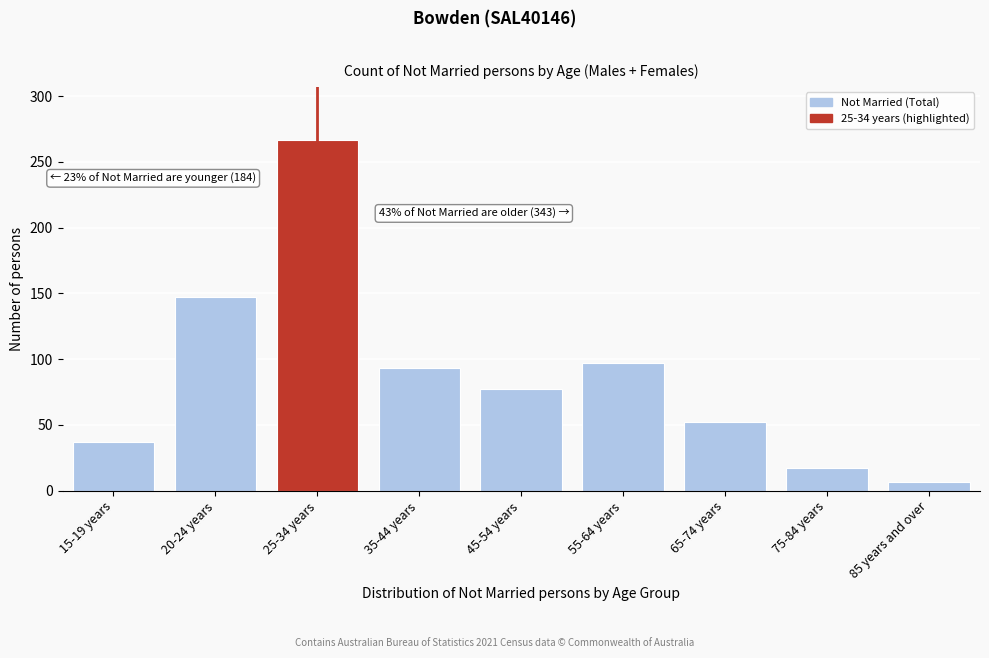

Reading left to right, list all the values displayed in this chart.

15-19 years=37	20-24 years=147	25-34 years=267	35-44 years=93	45-54 years=77	55-64 years=97	65-74 years=52	75-84 years=17	85 years and over=7